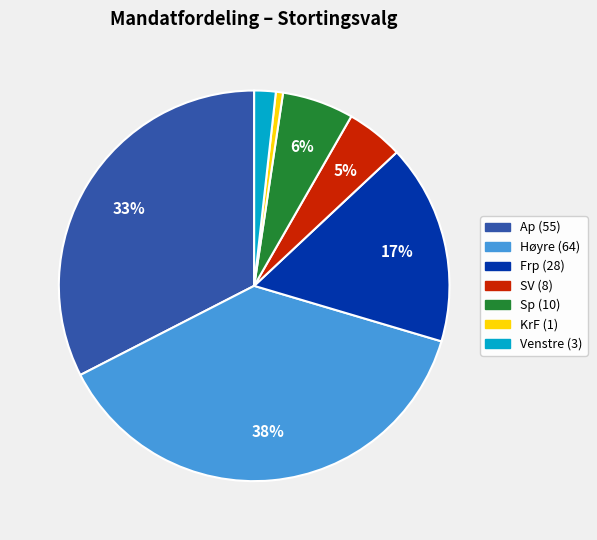

To the nearest percent, what is the average slice percentage?

14%